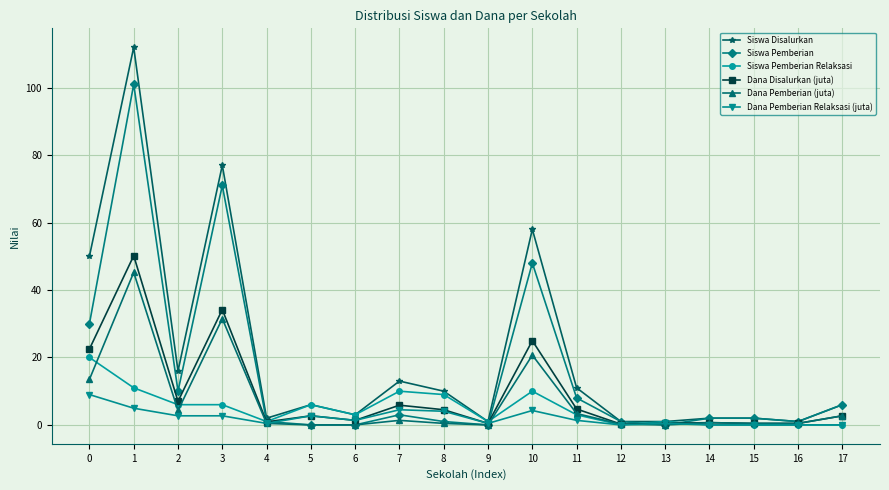

Is it true that Siswa Pemberian Relaksasi equals 1.0 at 13?

True